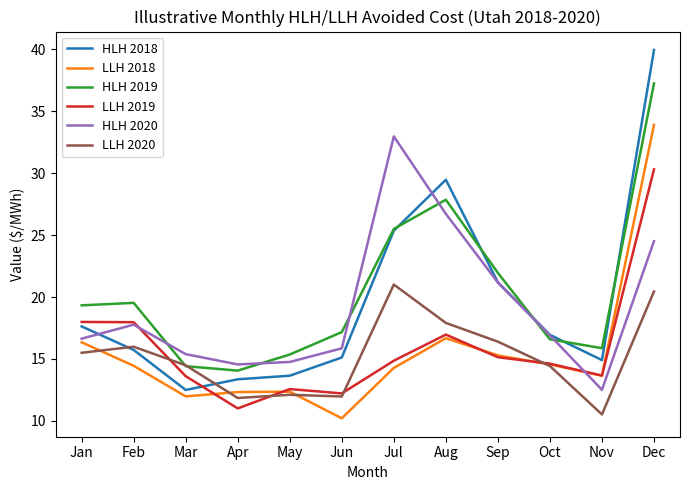

True or false: LLH 2020 has more than 1 points higher than both neighbors.

True